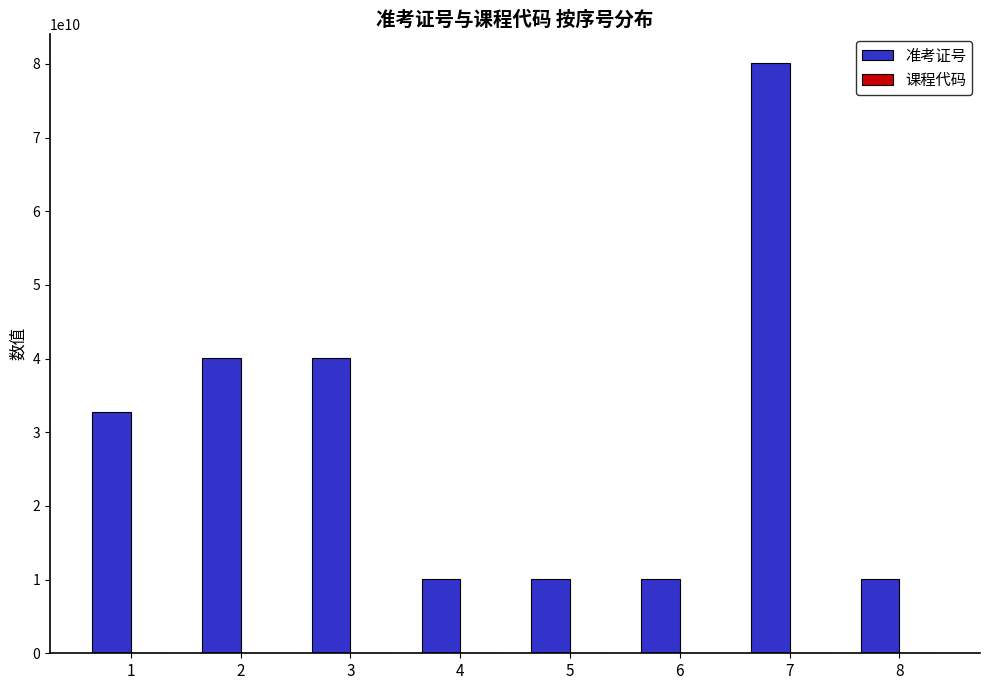

What is the maximum value shown in the chart?

80102100965